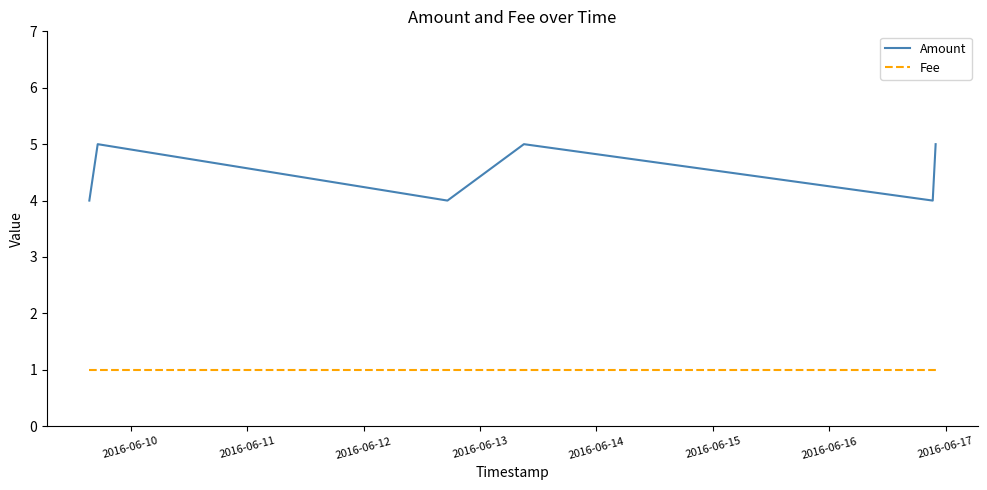

Which series has the widest spread of values?

Amount